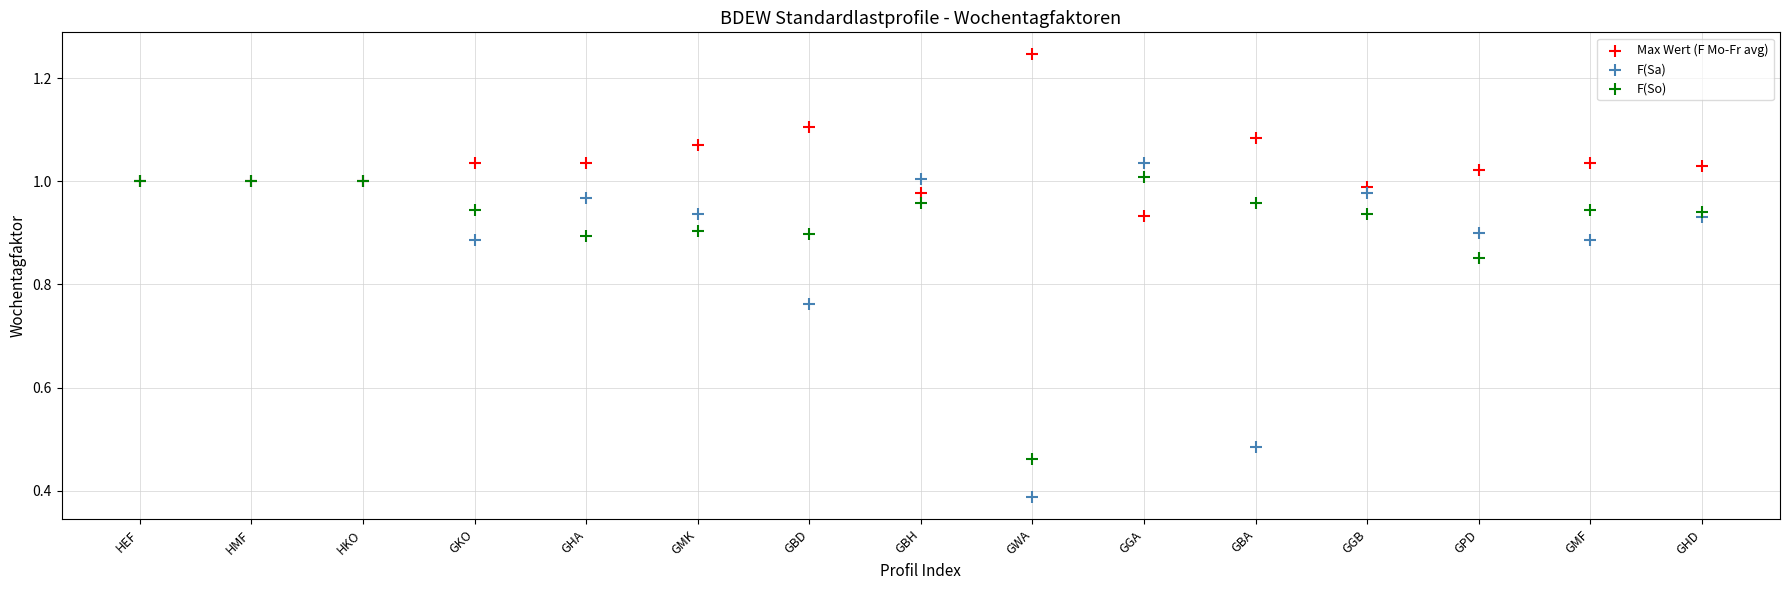

Which series has the widest spread of Y values?

F(Sa)